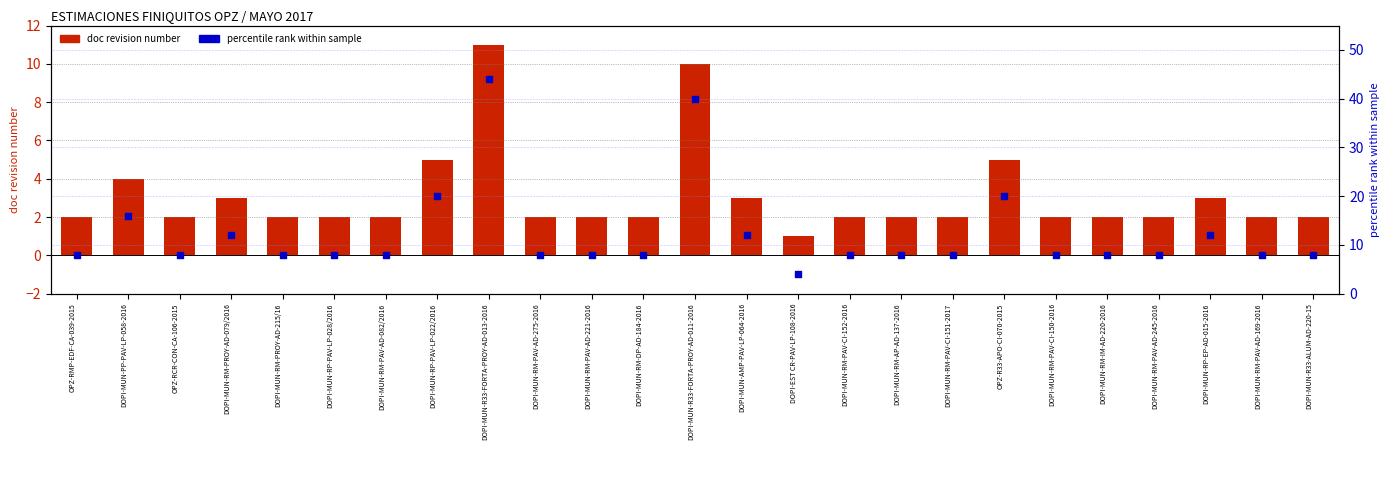

Which series has the widest spread of Y values?

percentile rank within sample